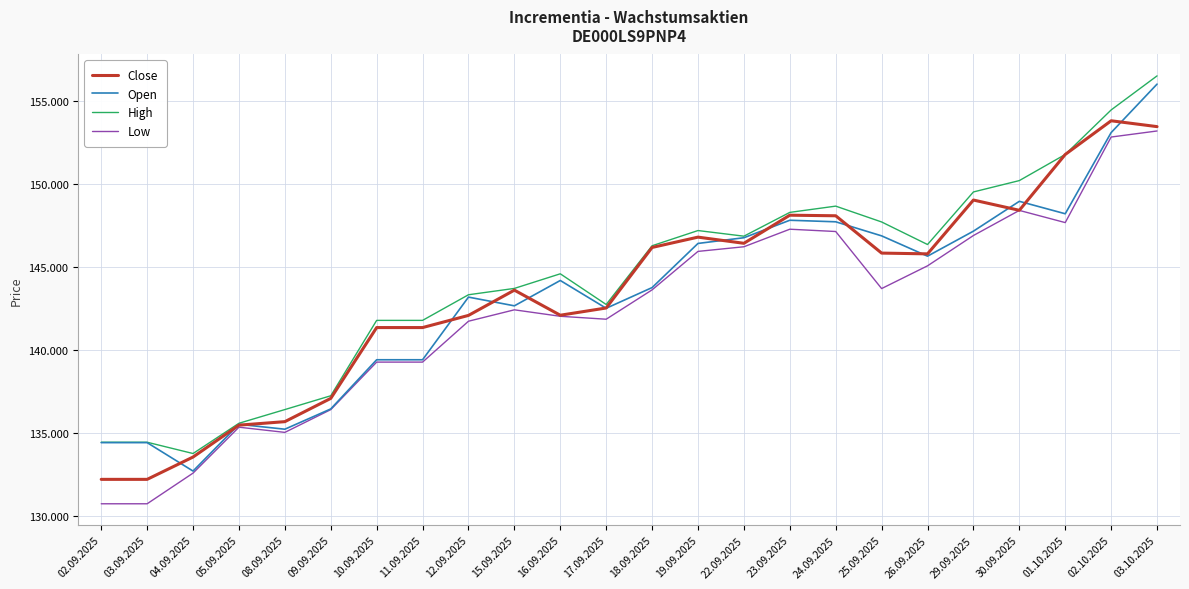

At which category is the sum across all series the highest?

03.10.2025